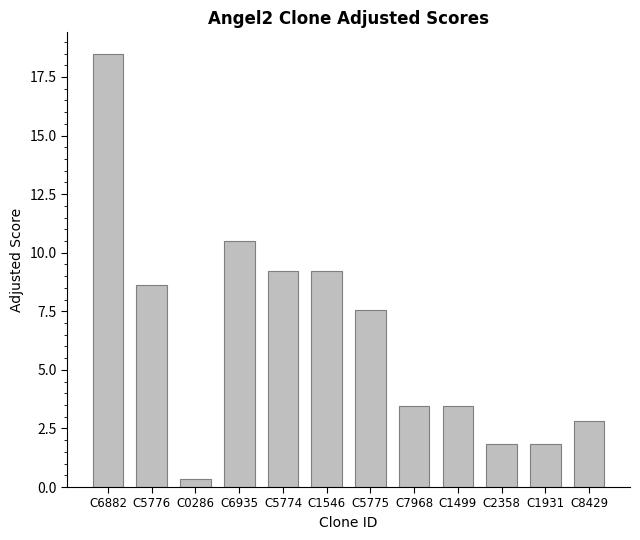

How many bars are there in total?

12